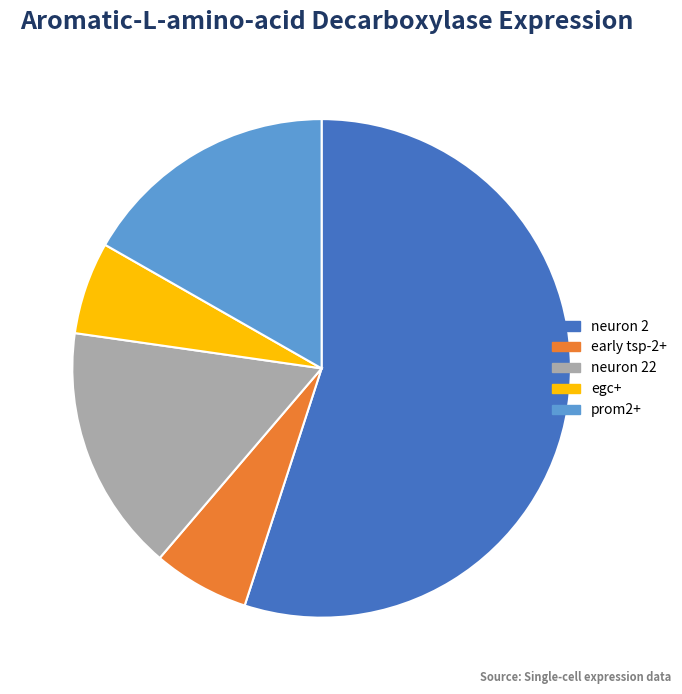

Is there any slice that represents more than half of the pie?

Yes